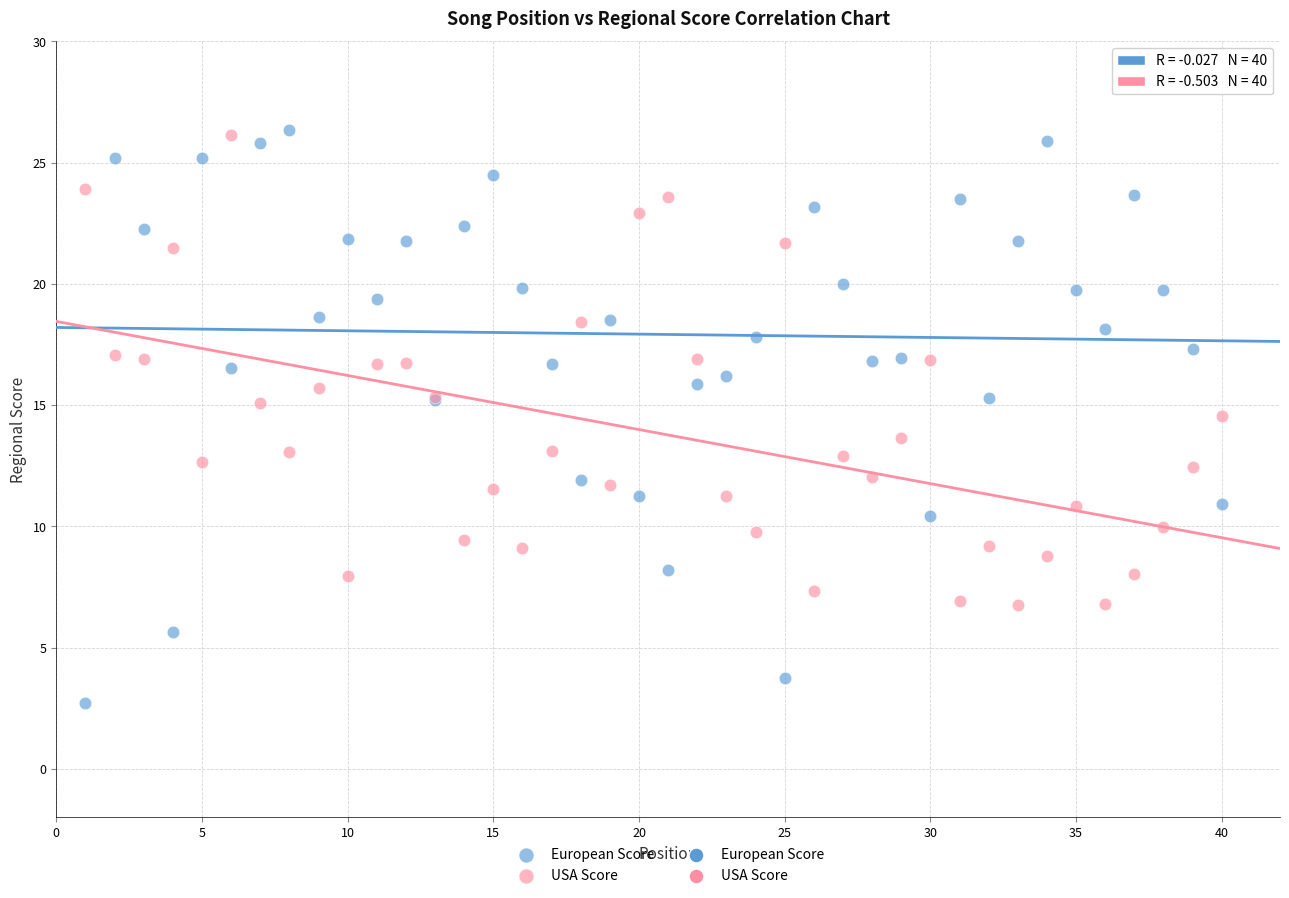

Which series reaches the minimum Y coordinate?

European Score